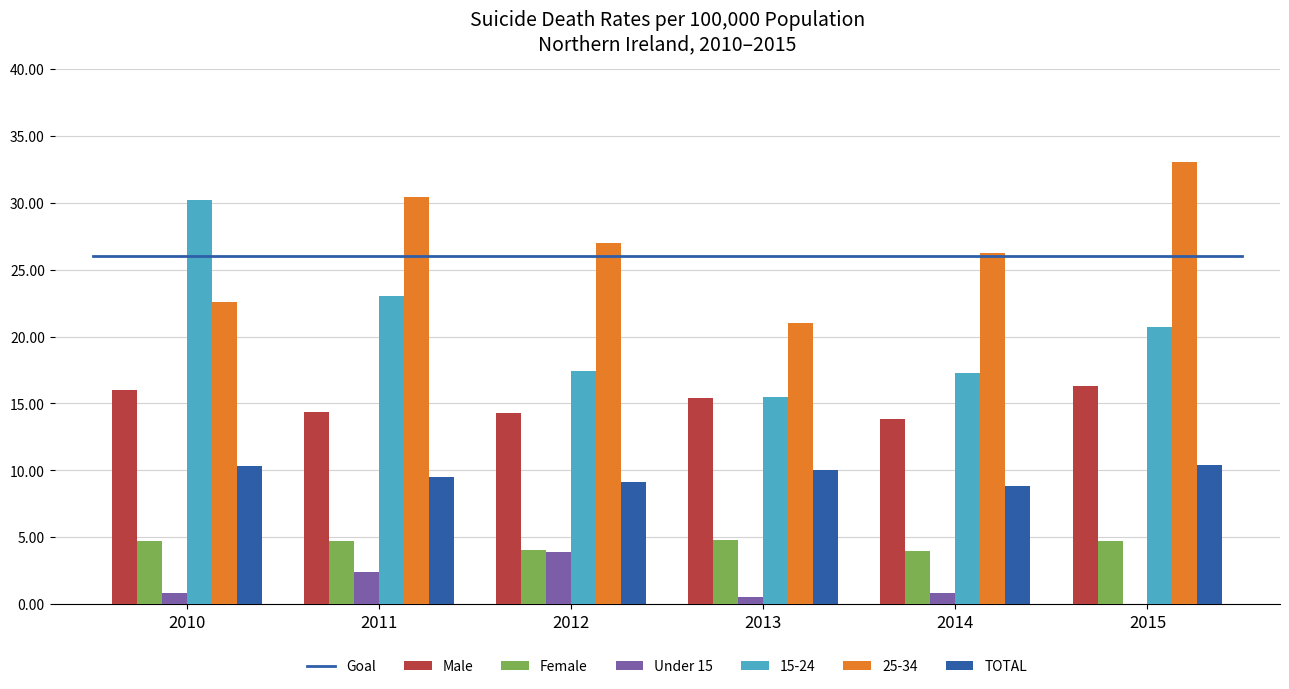

Which series has the largest total across all categories?

25-34